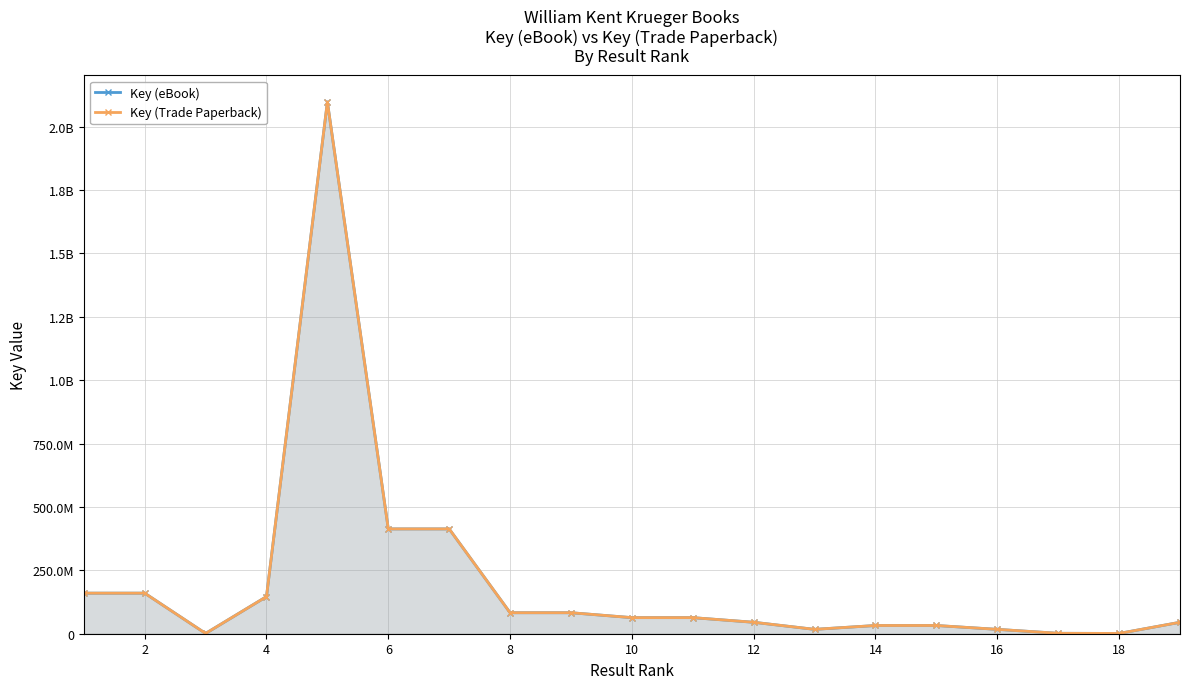

How many data points in Key (eBook) are less than 63416009?

9